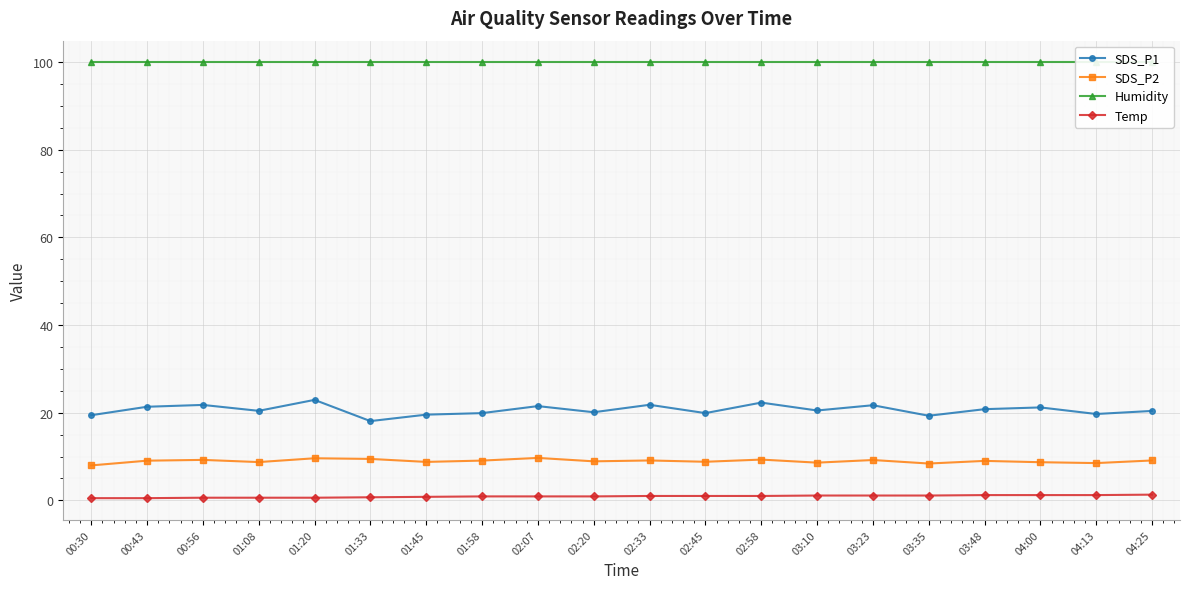

Which category has the lowest value in the SDS_P2 series?

00:30